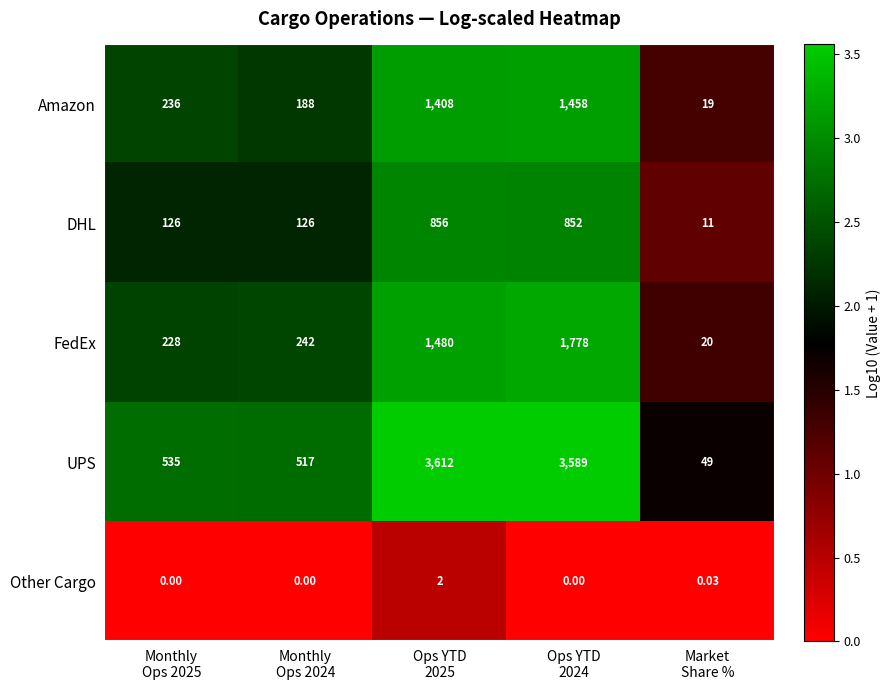

Which series has the largest range (max minus min)?

UPS